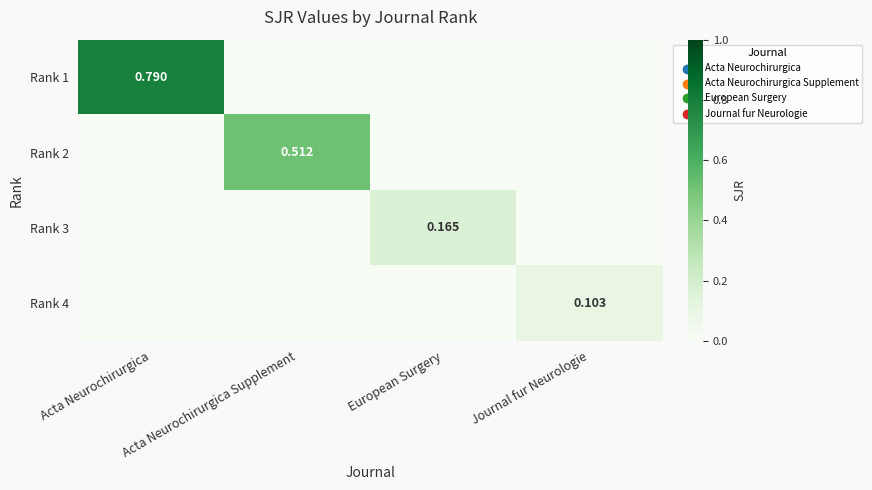

What is the difference between the highest and lowest values at European Surgery?

0.2